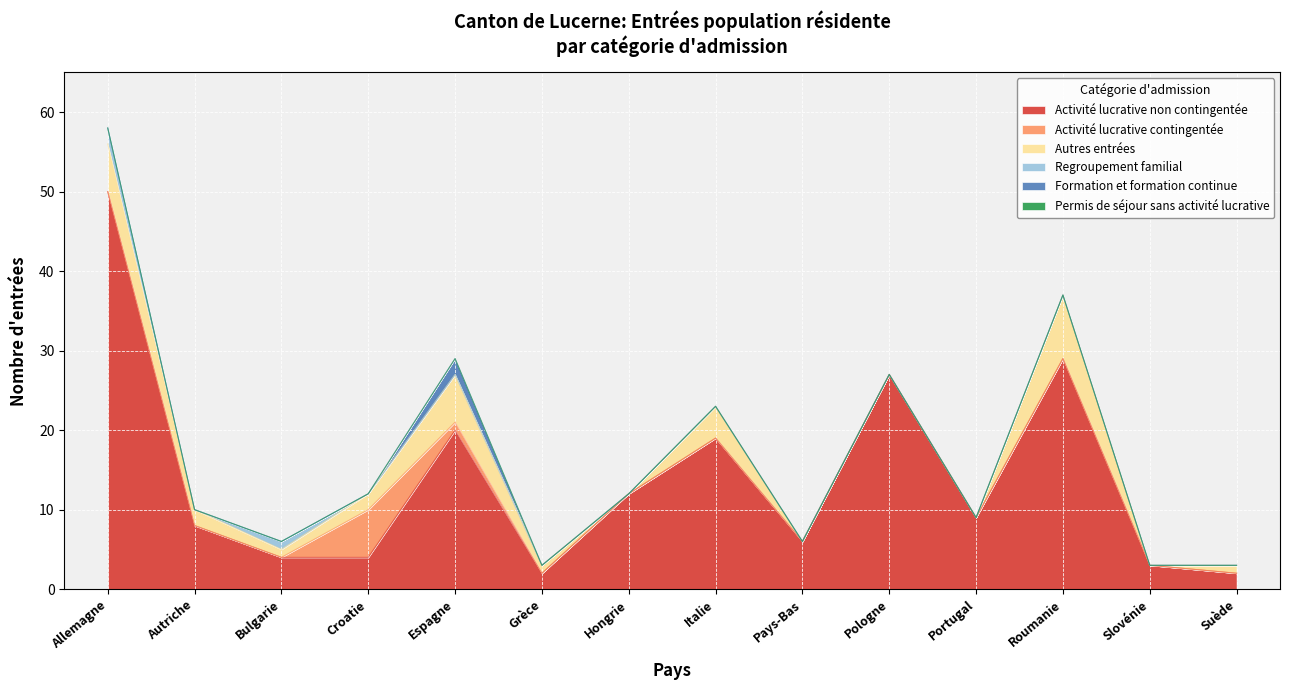

At how many categories does at least one series exceed 37?

1